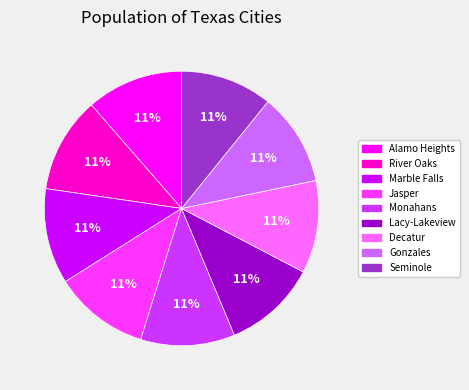

Do Jasper and Decatur together represent more than half of the pie?

No